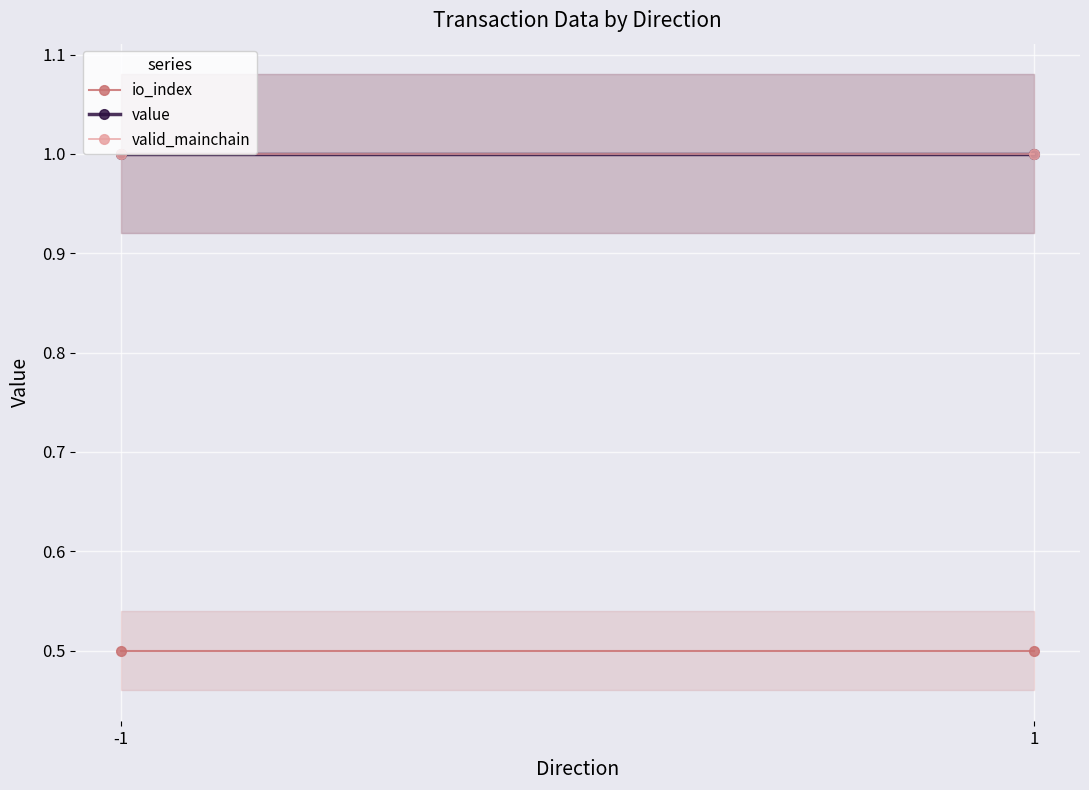

Between -1 and 1, which series saw the biggest shift?

io_index